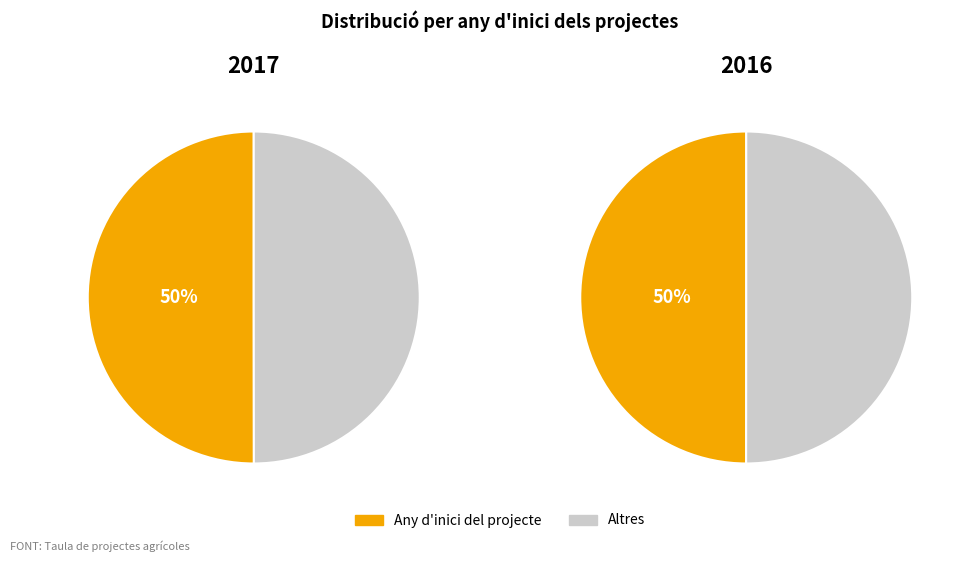

How many slices are in this pie chart?

2